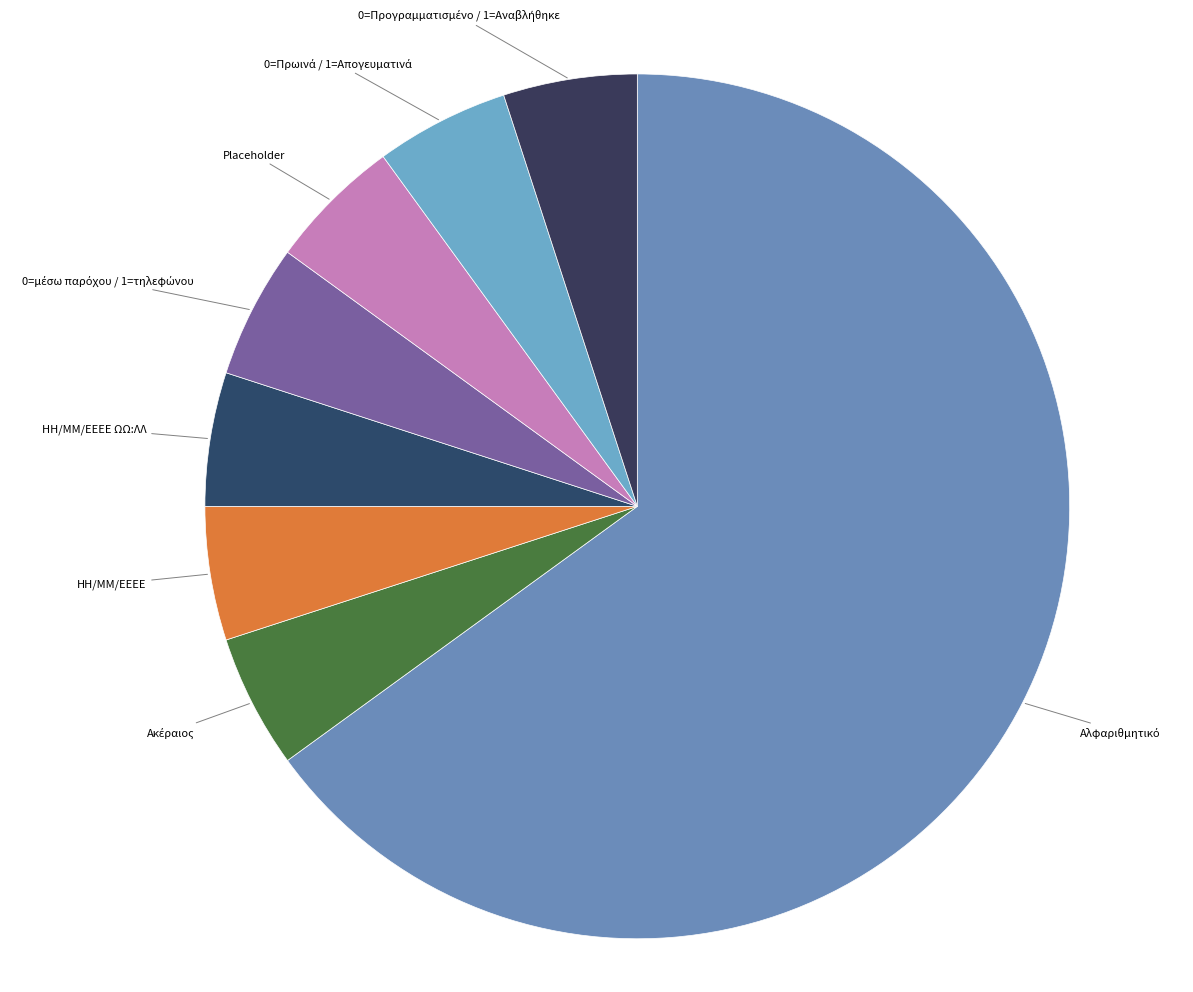

How many segments does this pie chart have?

8